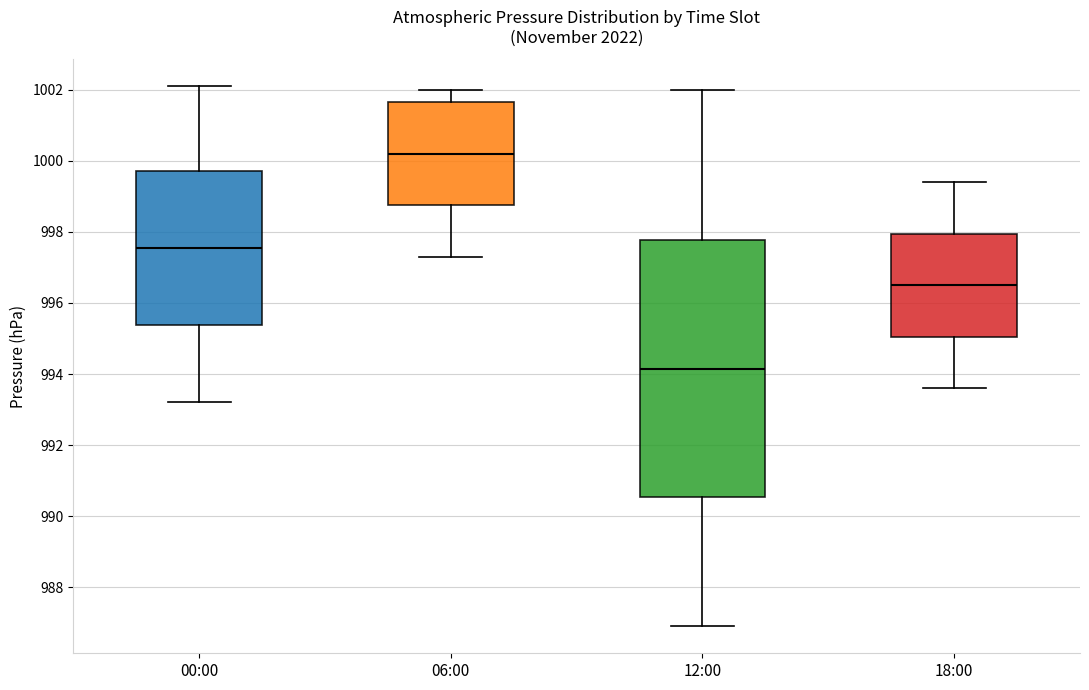

Which box's median line is the highest?

06:00